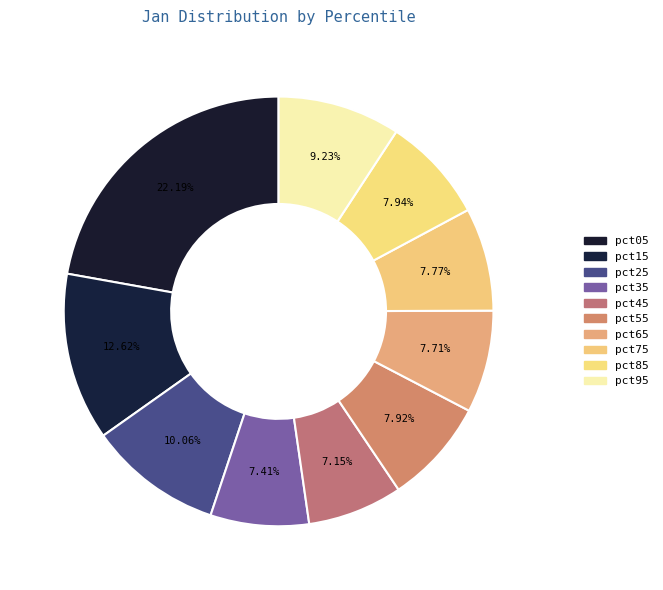

To the nearest percent, what is the combined percentage of pct55 and pct65?

16%